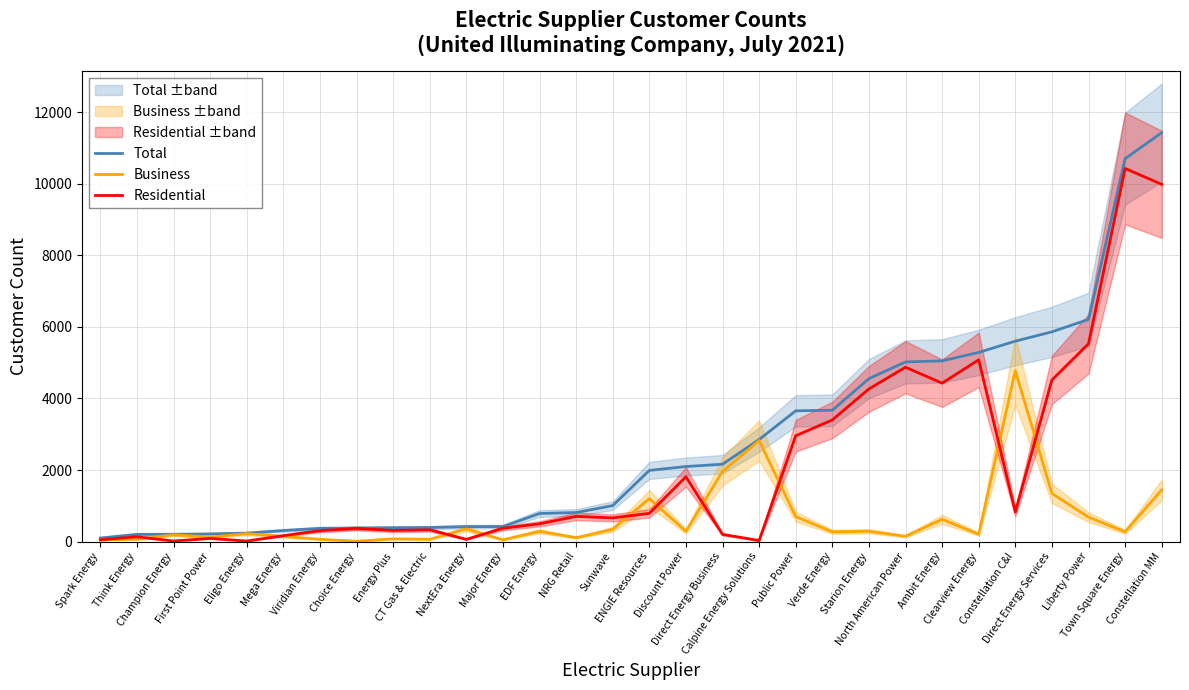

Reading left to right, transcribe all the data shown in this chart.

Total: 99	201	203	214	236	309	368	376	386	392	417	419	784	812	1005	1989	2098	2162	2852	3655	3672	4556	5022	5052	5288	5603	5864	6211	10706	11432
Business: 49	66	188	124	222	144	63	8	75	63	355	47	288	108	343	1201	287	1961	2823	697	272	289	148	623	206	4777	1346	682	274	1444
Residential: 50	135	15	90	14	165	305	368	311	329	62	372	496	704	662	788	1811	201	29	2958	3400	4267	4874	4429	5082	826	4518	5529	10432	9988